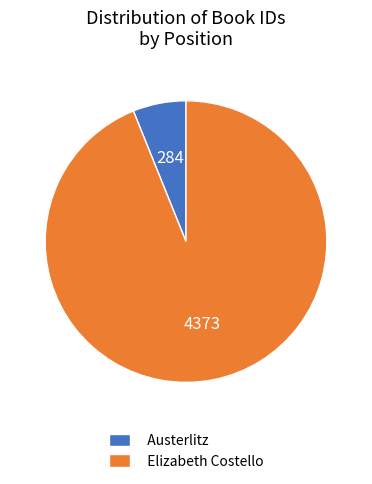

What is the majority slice?

Elizabeth Costello